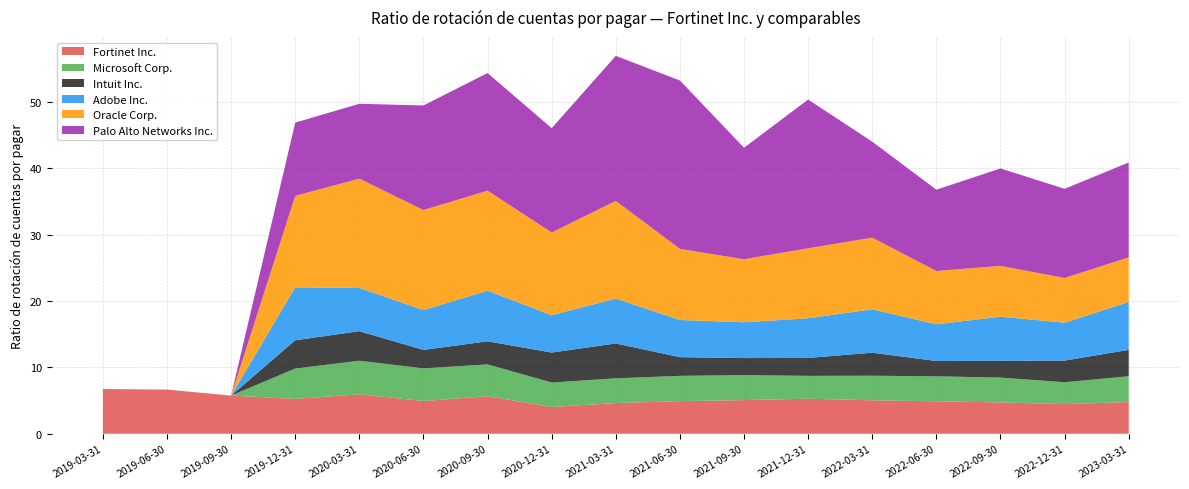

Reading left to right, transcribe all the data shown in this chart.

Fortinet Inc.: 2019-03-31=6.7	2019-06-30=6.7	2019-09-30=5.8	2019-12-31=5.2	2020-03-31=5.9	2020-06-30=4.9	2020-09-30=5.7	2020-12-31=4.0	2021-03-31=4.6	2021-06-30=4.9	2021-09-30=5.1	2021-12-31=5.3	2022-03-31=5.0	2022-06-30=4.9	2022-09-30=4.7	2022-12-31=4.5	2023-03-31=4.8
Microsoft Corp.: 2019-03-31=0.0	2019-06-30=0.0	2019-09-30=0.0	2019-12-31=4.6	2020-03-31=5.1	2020-06-30=4.9	2020-09-30=4.8	2020-12-31=3.7	2021-03-31=3.7	2021-06-30=3.8	2021-09-30=3.8	2021-12-31=3.4	2022-03-31=3.7	2022-06-30=3.8	2022-09-30=3.7	2022-12-31=3.3	2023-03-31=3.9
Intuit Inc.: 2019-03-31=0.0	2019-06-30=0.0	2019-09-30=0.0	2019-12-31=4.3	2020-03-31=4.5	2020-06-30=2.8	2020-09-30=3.5	2020-12-31=4.5	2021-03-31=5.2	2021-06-30=2.8	2021-09-30=2.6	2021-12-31=2.7	2022-03-31=3.5	2022-06-30=2.3	2022-09-30=2.5	2022-12-31=3.3	2023-03-31=4.0
Adobe Inc.: 2019-03-31=0.0	2019-06-30=0.0	2019-09-30=0.0	2019-12-31=8.0	2020-03-31=6.5	2020-06-30=6.0	2020-09-30=7.6	2020-12-31=5.6	2021-03-31=6.8	2021-06-30=5.6	2021-09-30=5.4	2021-12-31=6.0	2022-03-31=6.5	2022-06-30=5.5	2022-09-30=6.7	2022-12-31=5.7	2023-03-31=7.2
Oracle Corp.: 2019-03-31=0.0	2019-06-30=0.0	2019-09-30=0.0	2019-12-31=13.8	2020-03-31=16.5	2020-06-30=15.1	2020-09-30=15.1	2020-12-31=12.5	2021-03-31=14.7	2021-06-30=10.7	2021-09-30=9.5	2021-12-31=10.5	2022-03-31=10.8	2022-06-30=8.0	2022-09-30=7.7	2022-12-31=6.7	2023-03-31=6.7
Palo Alto Networks Inc.: 2019-03-31=0.0	2019-06-30=0.0	2019-09-30=0.0	2019-12-31=11.0	2020-03-31=11.3	2020-06-30=15.8	2020-09-30=17.7	2020-12-31=15.7	2021-03-31=21.9	2021-06-30=25.4	2021-09-30=16.8	2021-12-31=22.4	2022-03-31=14.5	2022-06-30=12.2	2022-09-30=14.7	2022-12-31=13.4	2023-03-31=14.3